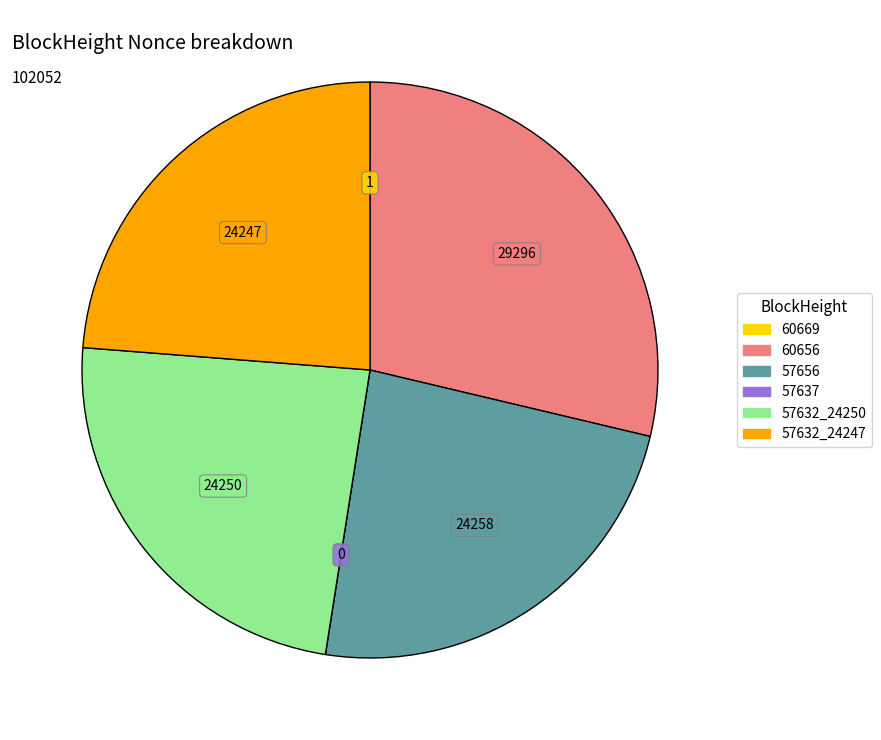

Combined, do 57632_24250 and 57632_24247 account for over 50%?

No